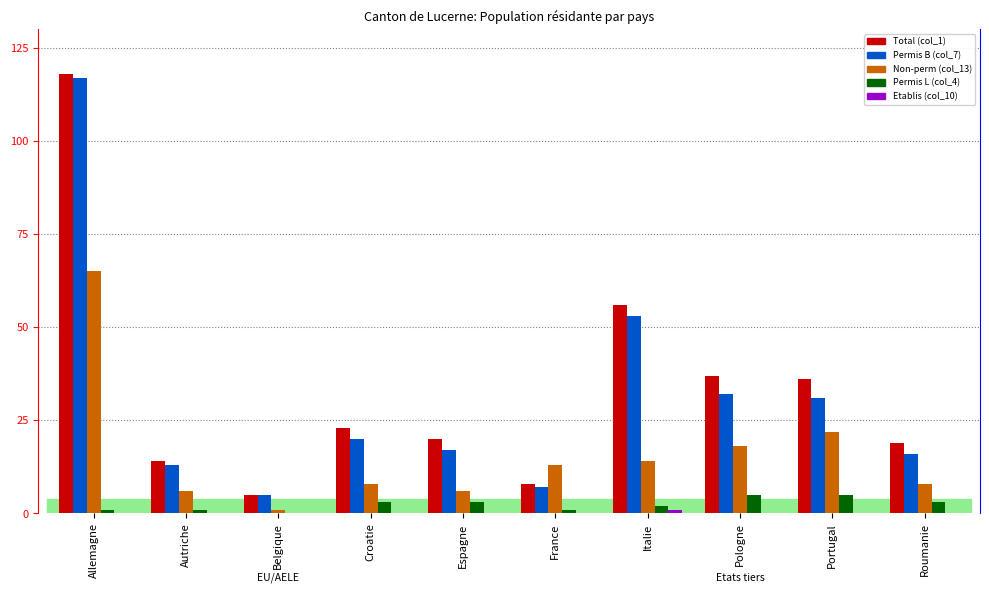

Read the Non-perm (col_13) value at Pologne.

18